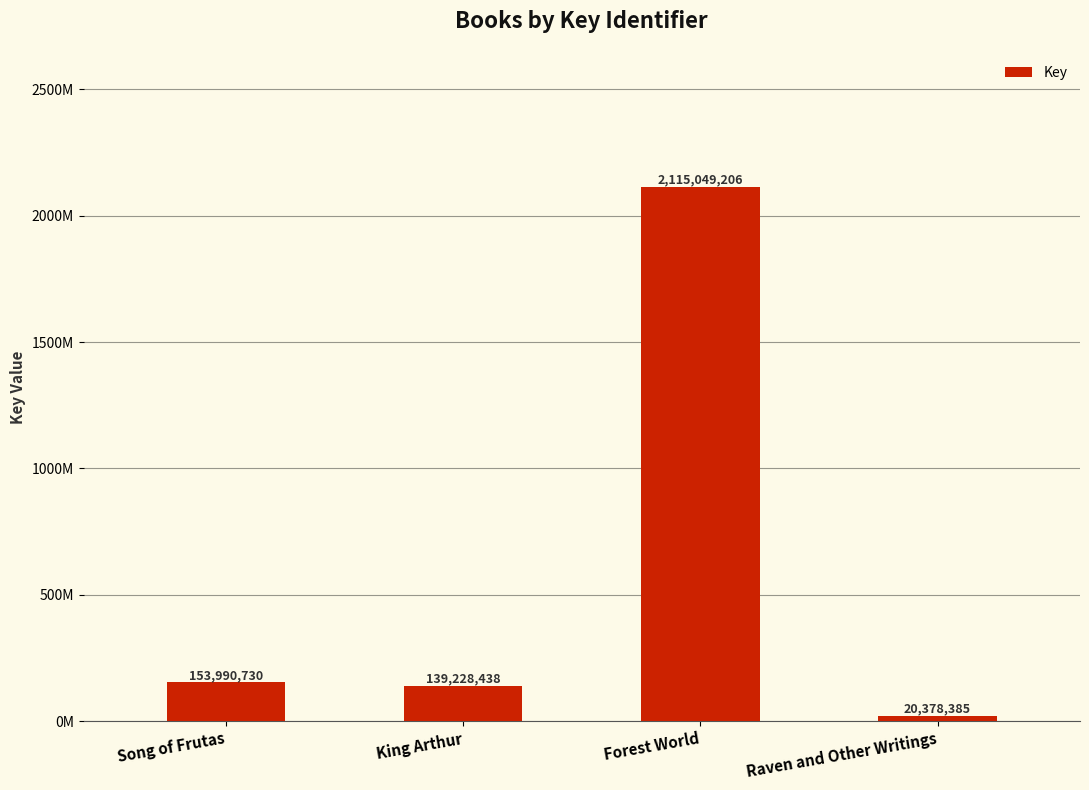

What is the sum of all values?

2428646759